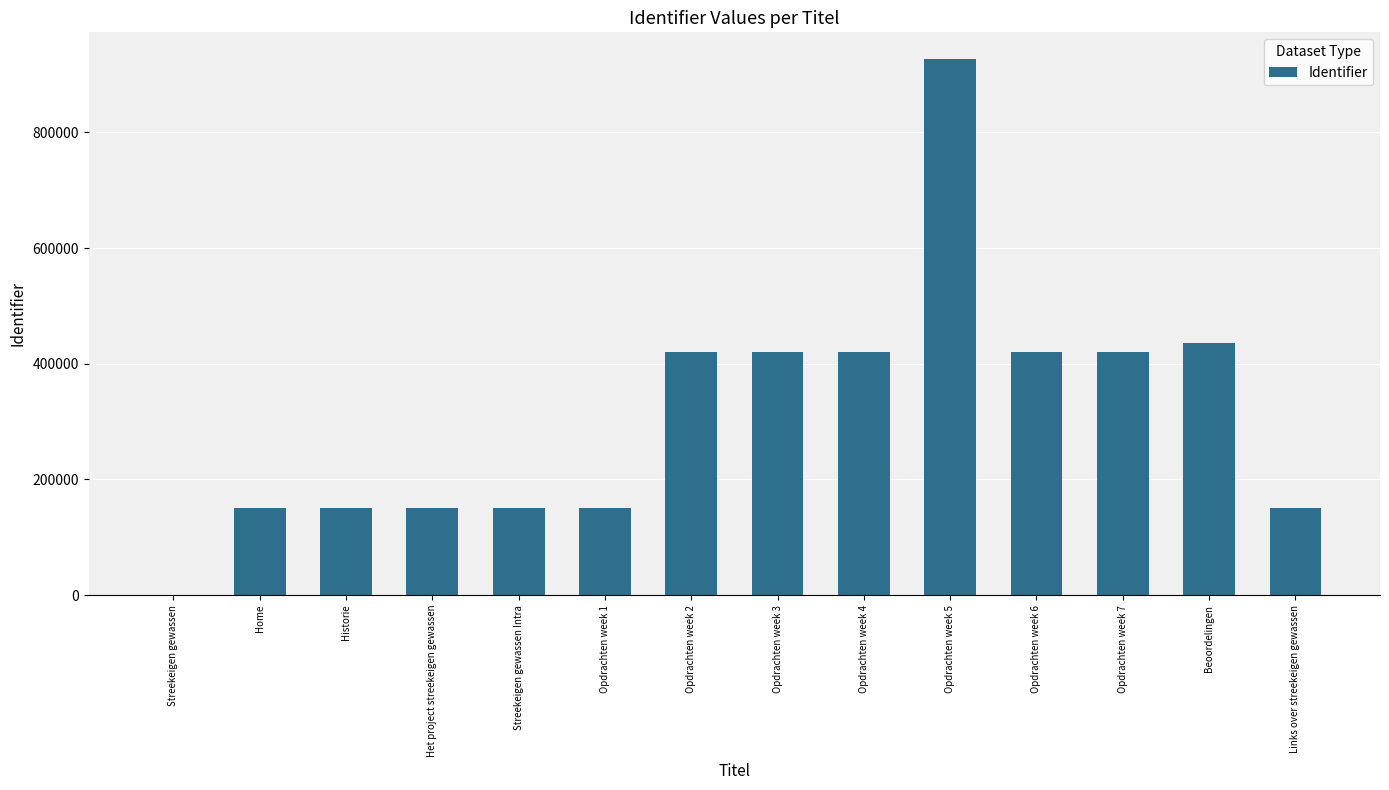

The value at Opdrachten week 5 is 926828. True or false?

True